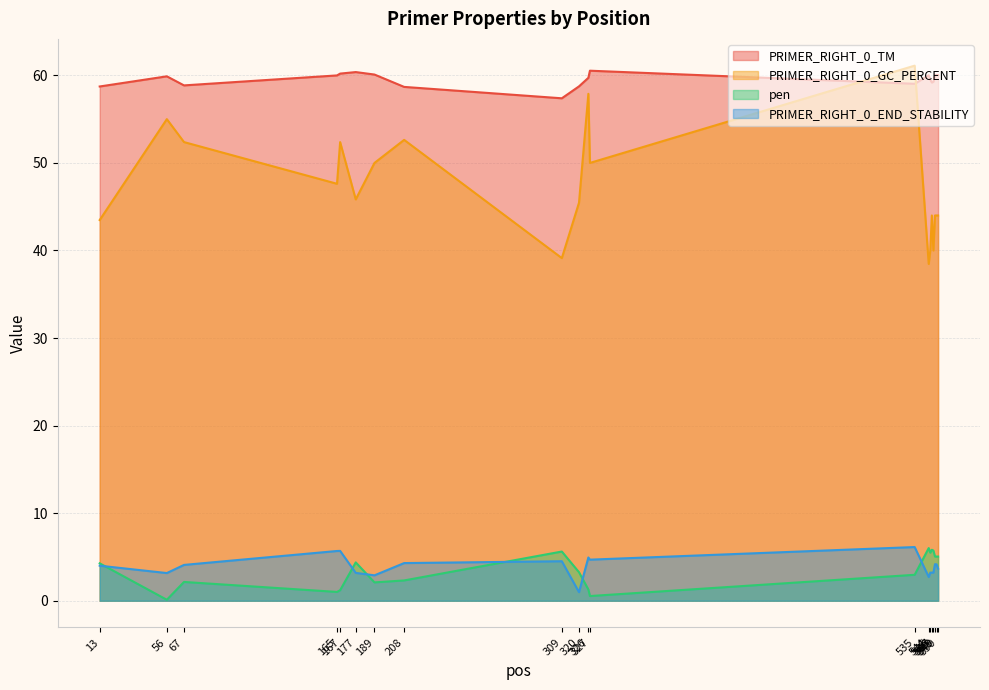

At how many categories does at least one series exceed 17?

20